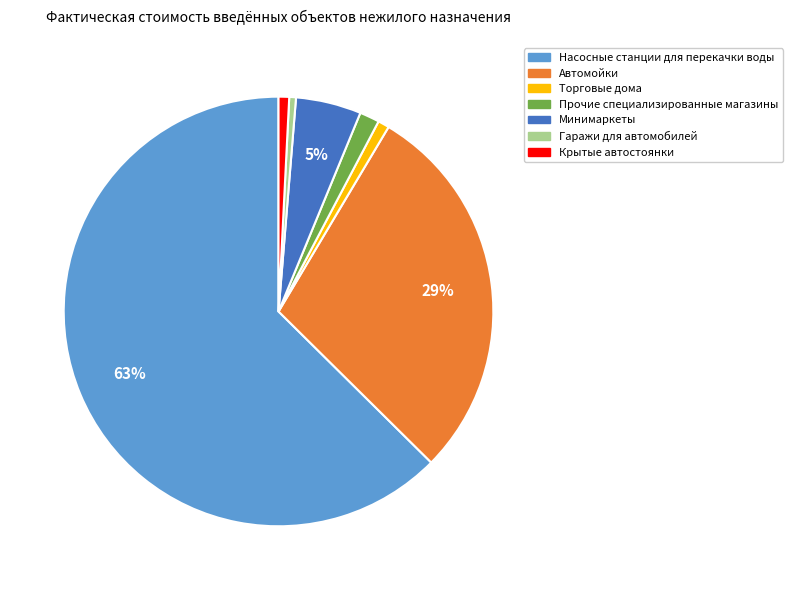

To the nearest percent, what is the combined percentage of Минимаркеты and Крытые автостоянки?

6%